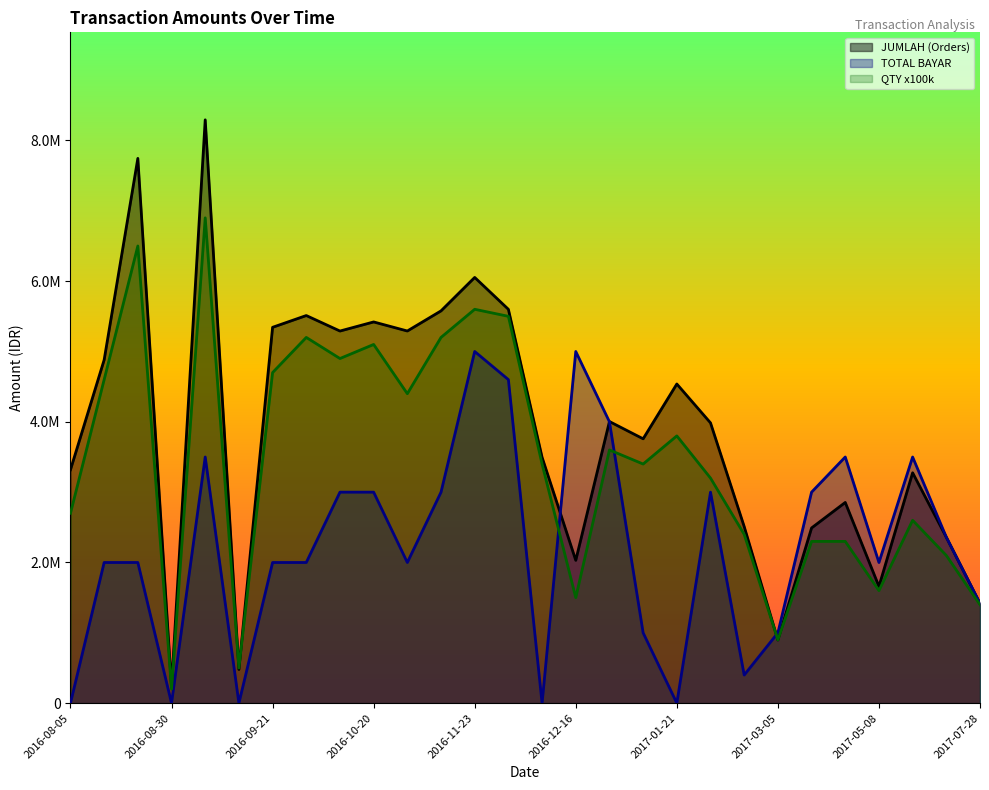

Which has a higher value, 2016-08-05 or 14?

14